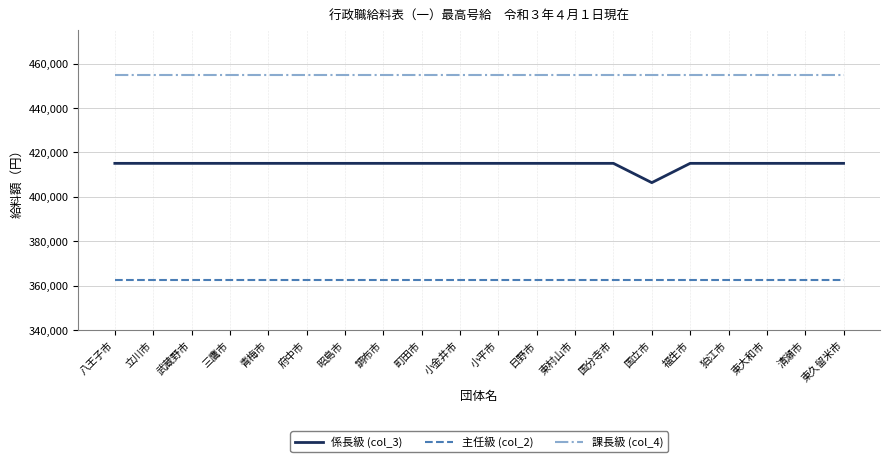

What is the difference between the maximum and minimum values in the 係長級 (col_3) series?

8700